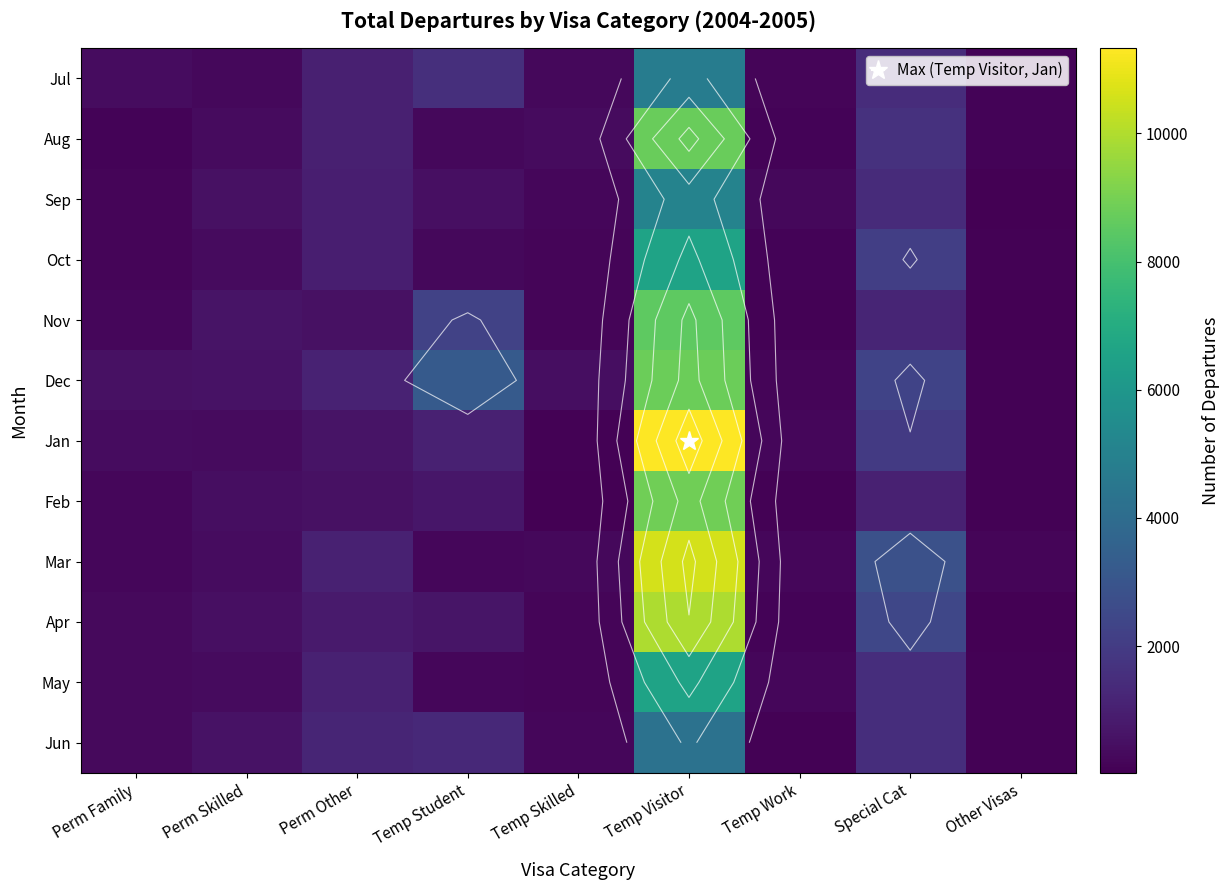

At which category is the sum across all series the highest?

Temp Visitor